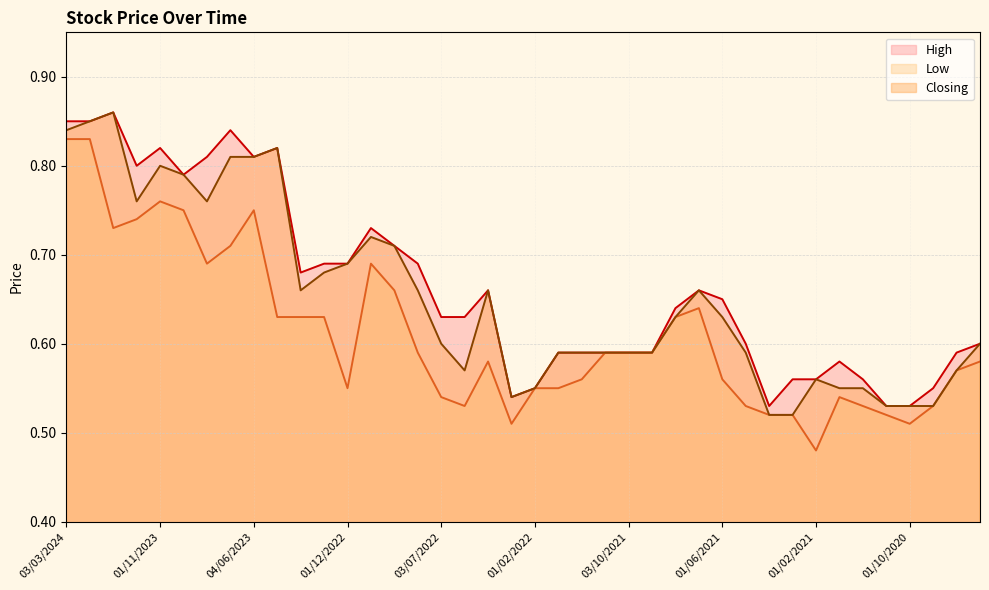

What is the difference between the maximum and minimum values in the Low series?

0.3